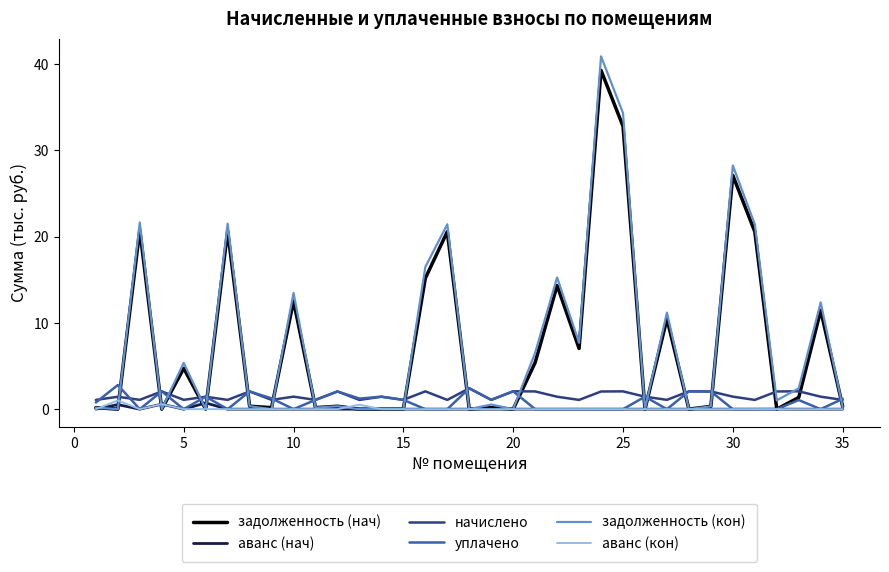

What is the greatest value displayed?

40.9